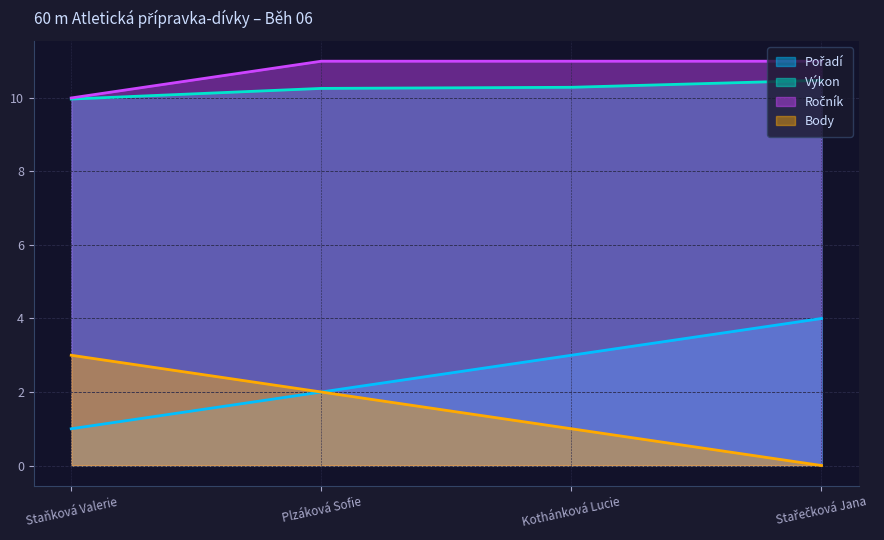

At which label is Ročník closest to 10?

Staňková Valerie